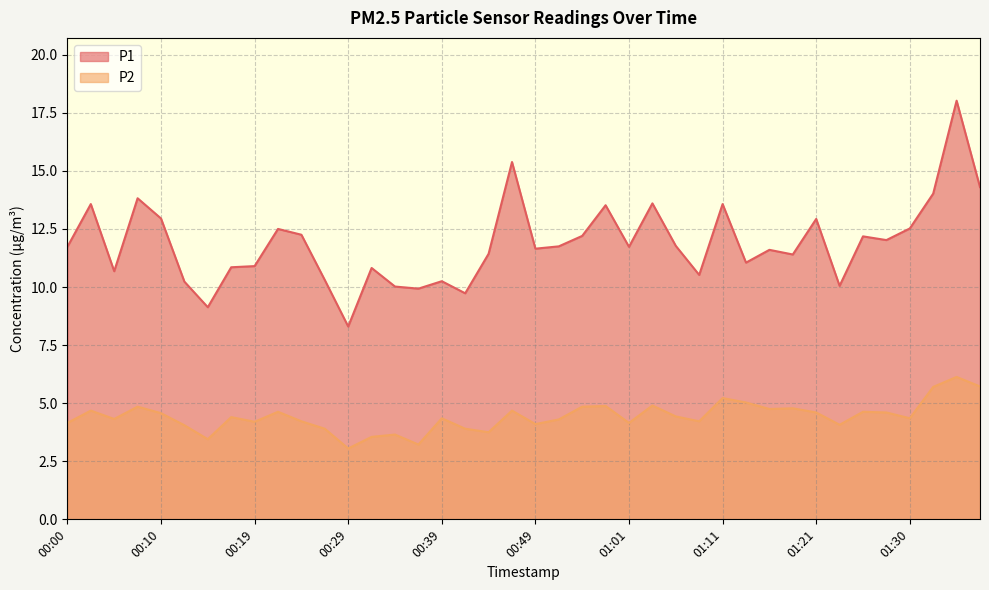

What is the value of the P2 point at the 23rd from the left?

4.8